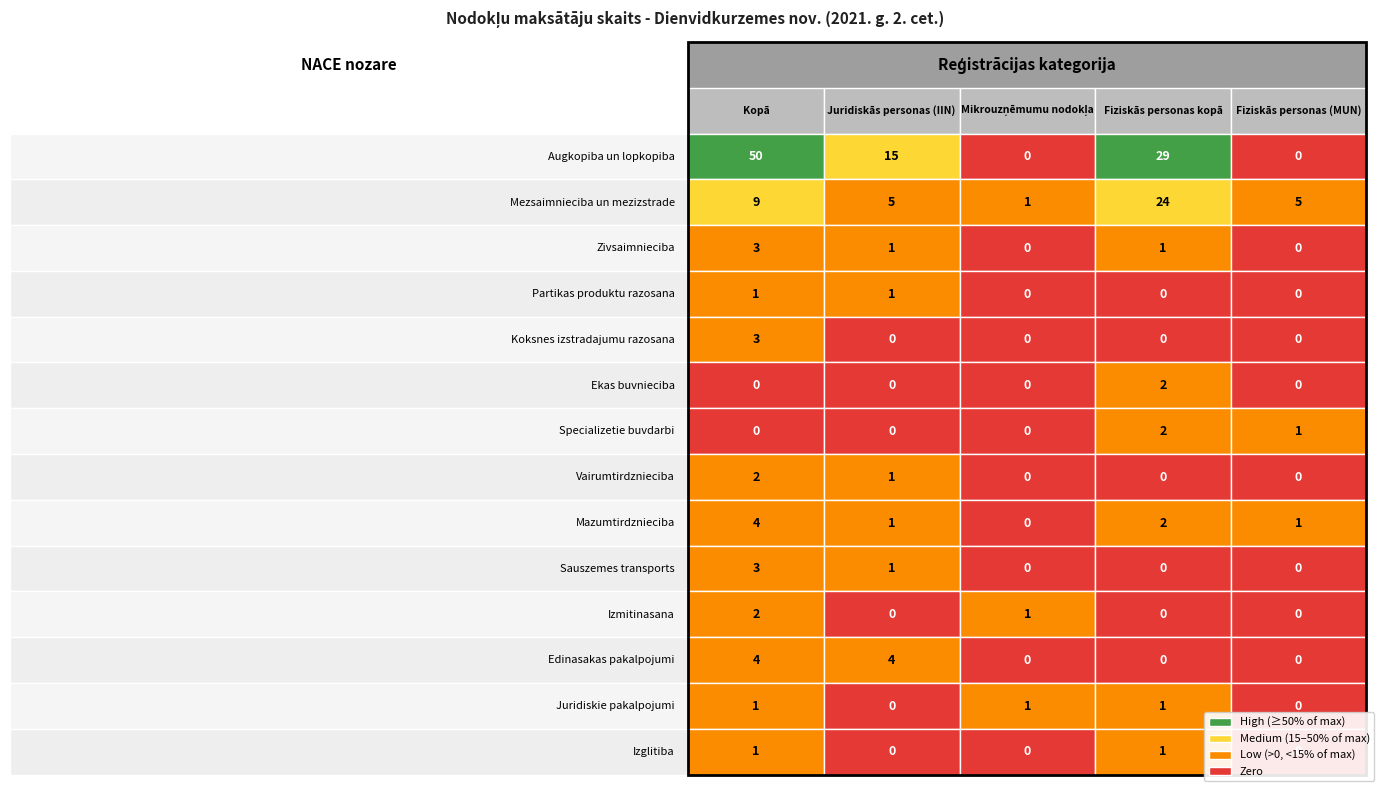

True or false: Mezsaimnieciba un mezizstrade has a value of 9 at 0.

True